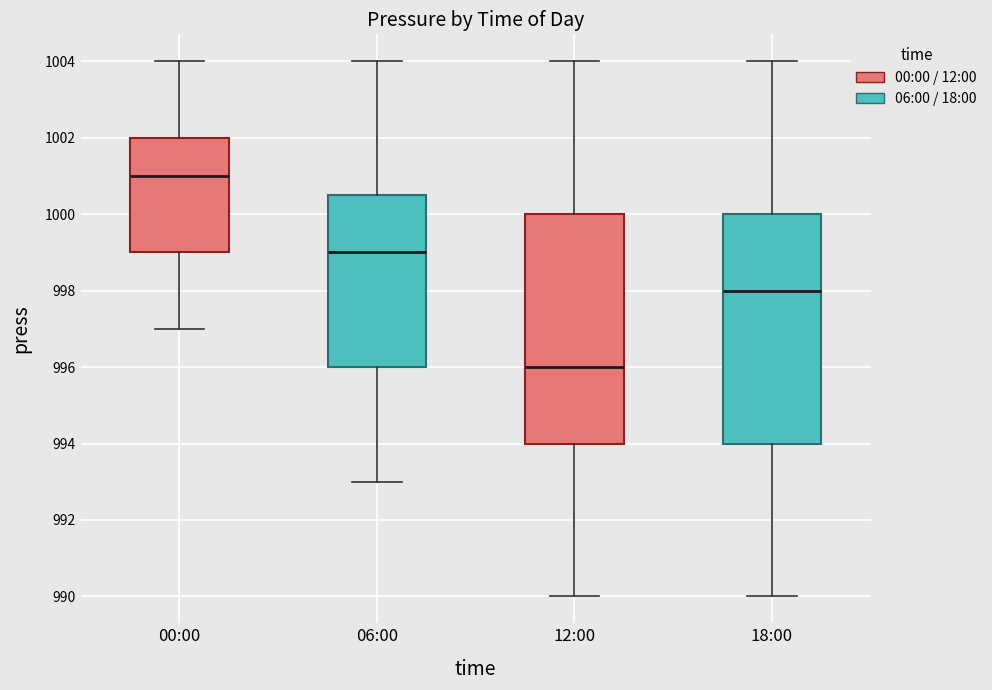

Where does the upper whisker of the box for 00:00 end on the y-axis? The values are not printed on the chart, so give them approximately, as read against the axis.

1004.0